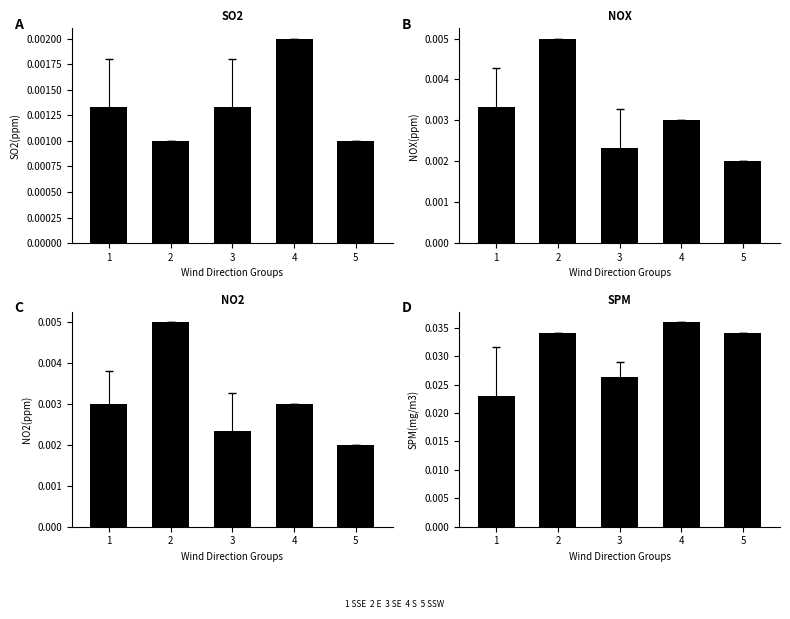

Reading left to right, transcribe all the data shown in this chart.

SO2: 1=0.0	2=0.0	3=0.0	4=0.0	5=0.0
NOX: 1=0.0	2=0.0	3=0.0	4=0.0	5=0.0
NO2: 1=0.0	2=0.0	3=0.0	4=0.0	5=0.0
SPM: 1=0.0	2=0.0	3=0.0	4=0.0	5=0.0